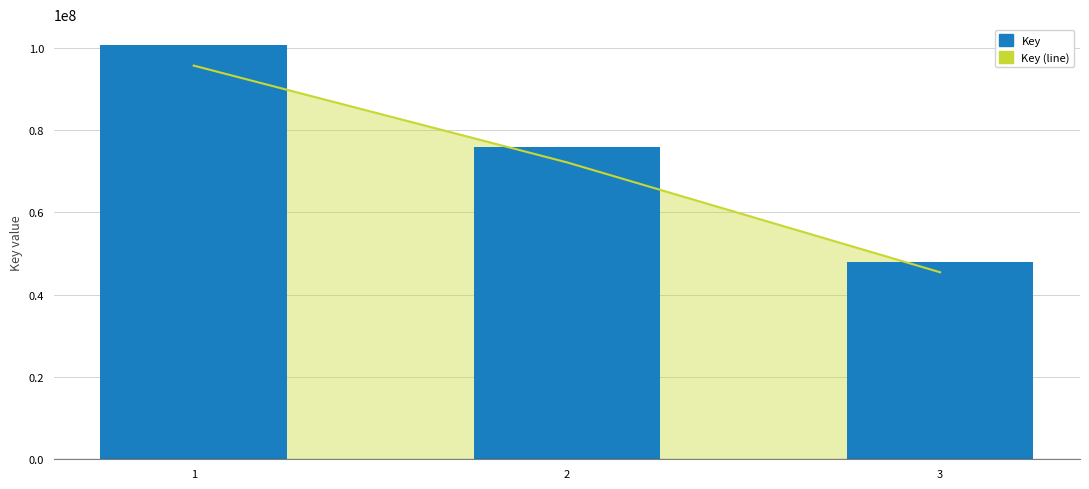

Reading right to left, extract all data points from this chart.

47809737	75910416	100644397